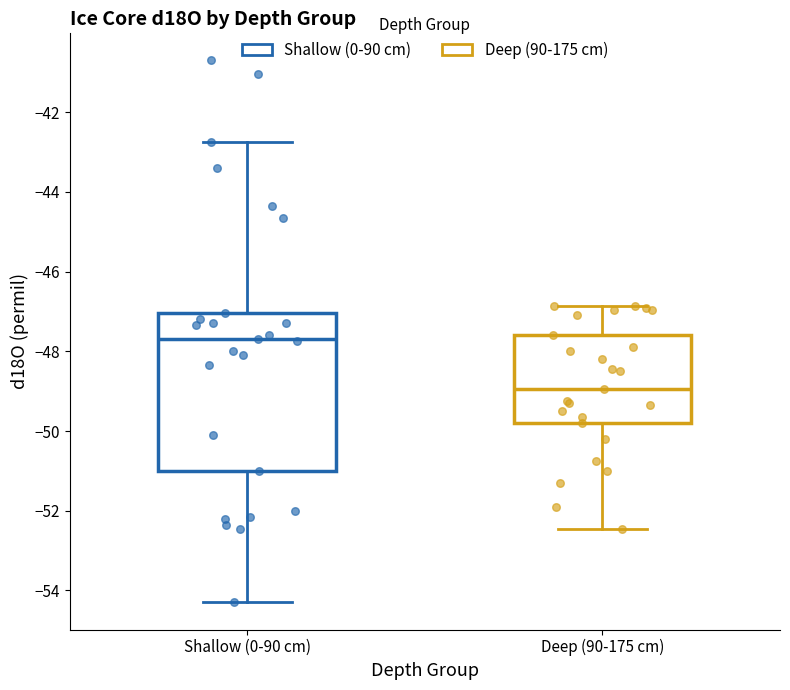

Where does the upper whisker of the box for Deep (90-175 cm) end on the y-axis? The values are not printed on the chart, so give them approximately, as read against the axis.

-46.8